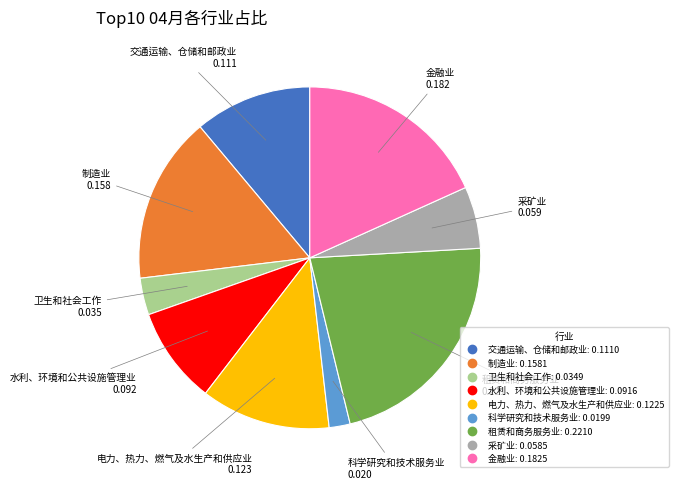

What is the largest slice in the pie chart?

租赁和商务服务业